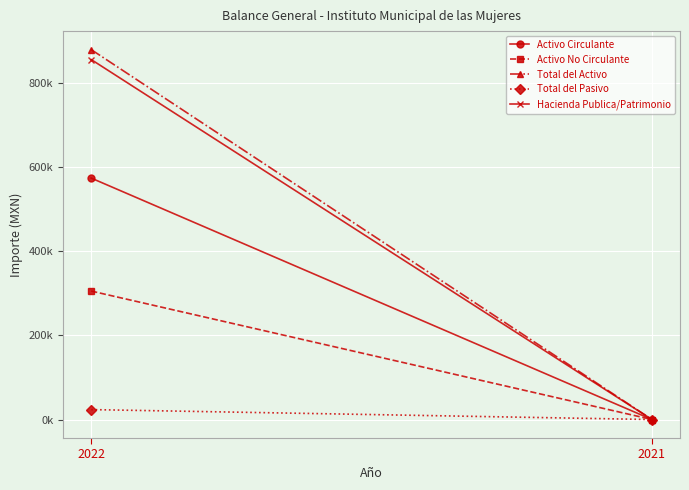

How many data points in Total del Pasivo are above 23612?

1